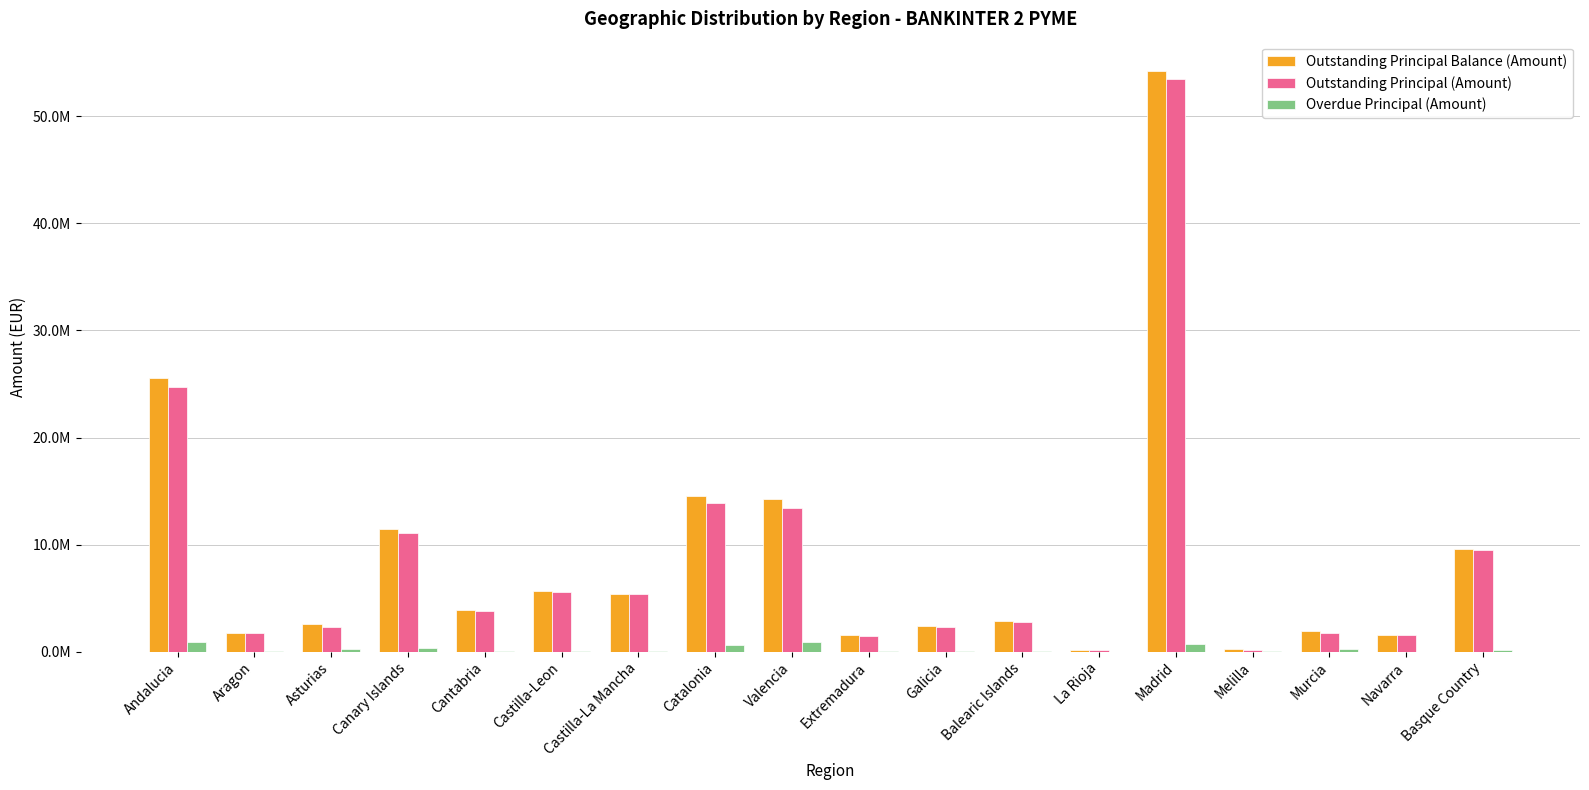

What are all the series names shown in the legend?

Outstanding Principal Balance (Amount), Outstanding Principal (Amount), Overdue Principal (Amount)